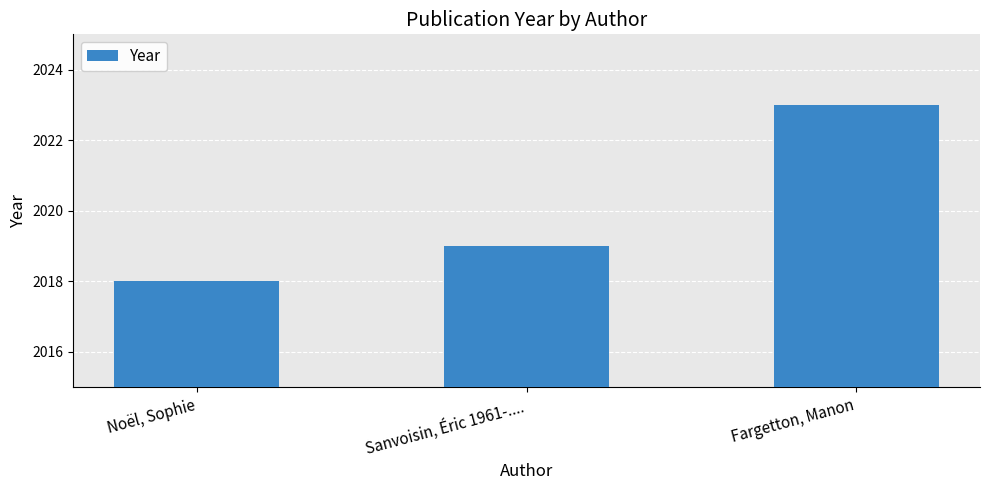

What is the difference between the second highest and minimum values?

1